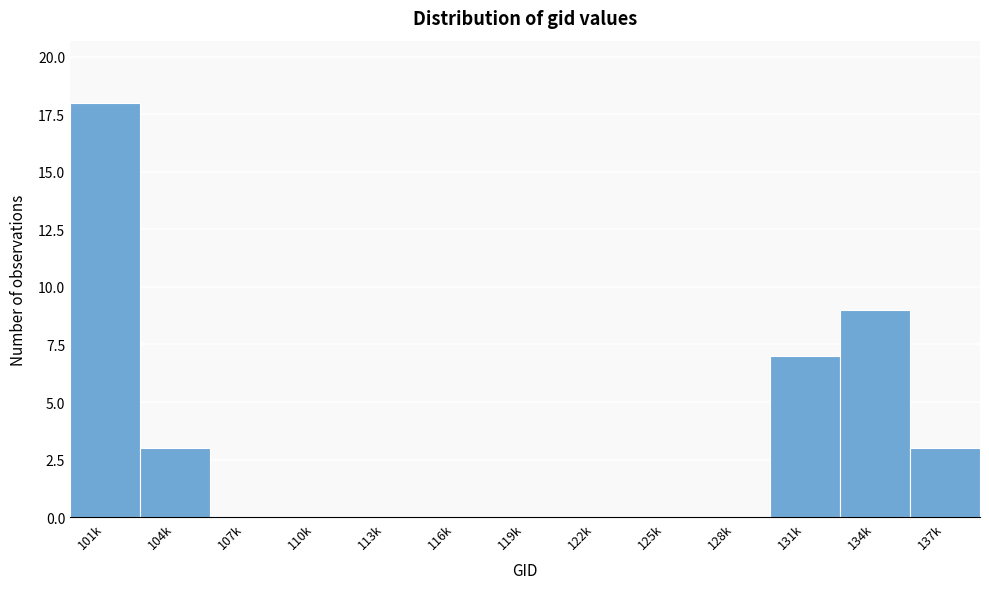

Reading right to left, what are all the values shown in this chart?

137k=3	134k=9	131k=7	128k=0	125k=0	122k=0	119k=0	116k=0	113k=0	110k=0	107k=0	104k=3	101k=18